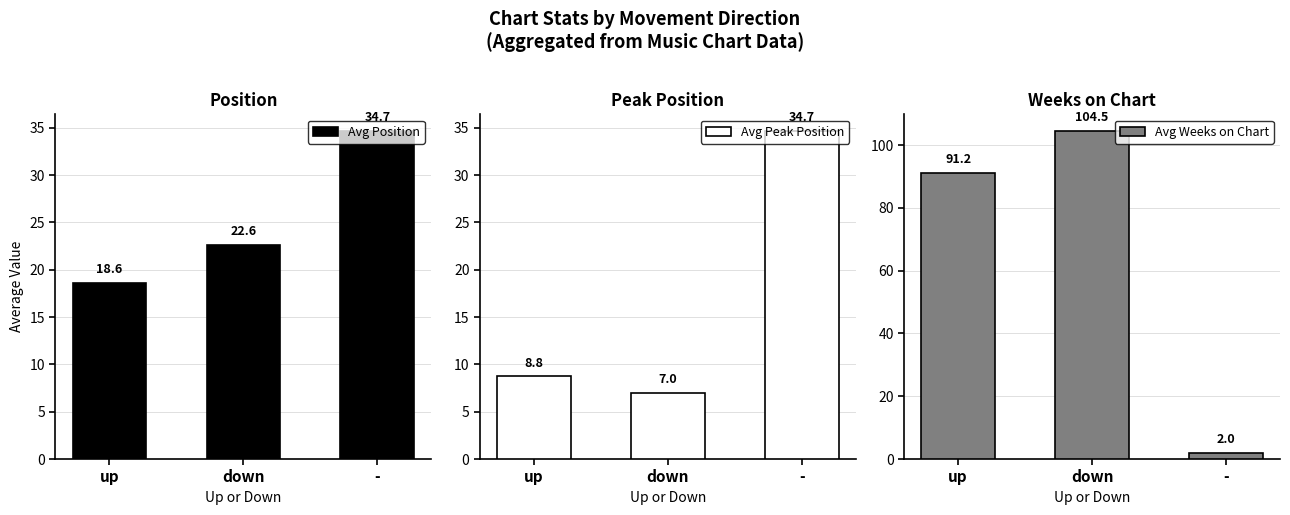

What is the total value across all series at down?

134.2